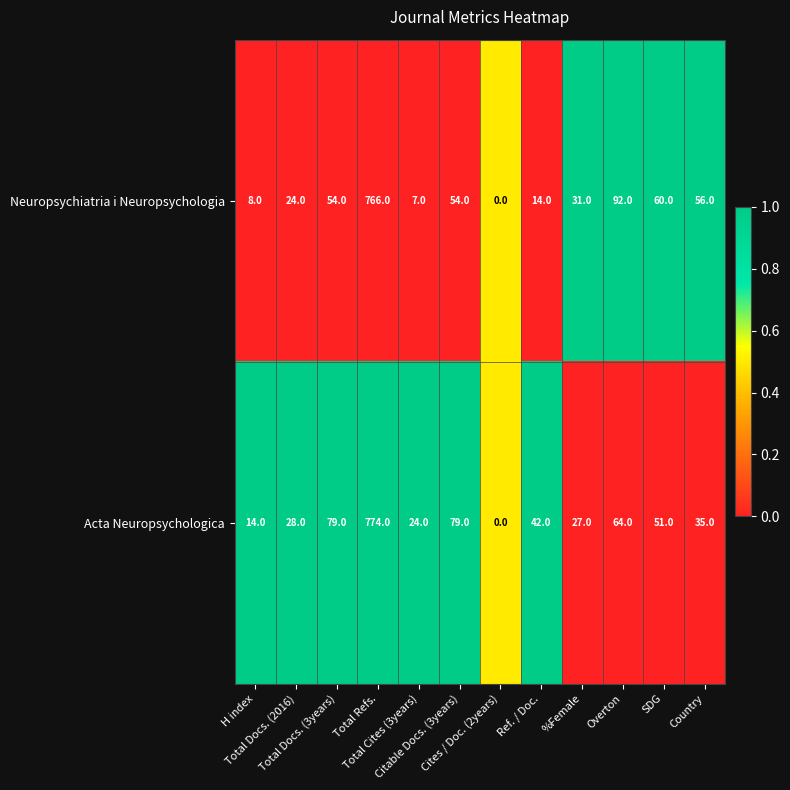

What is the highest value of the Neuropsychiatria i Neuropsychologia series?

766